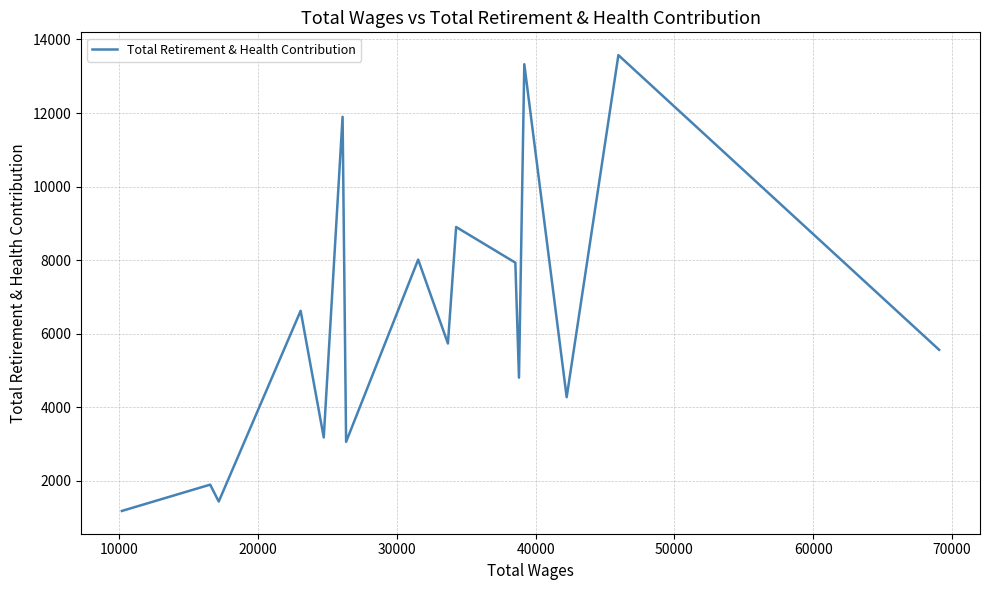

What is the minimum value shown in the chart?

1177